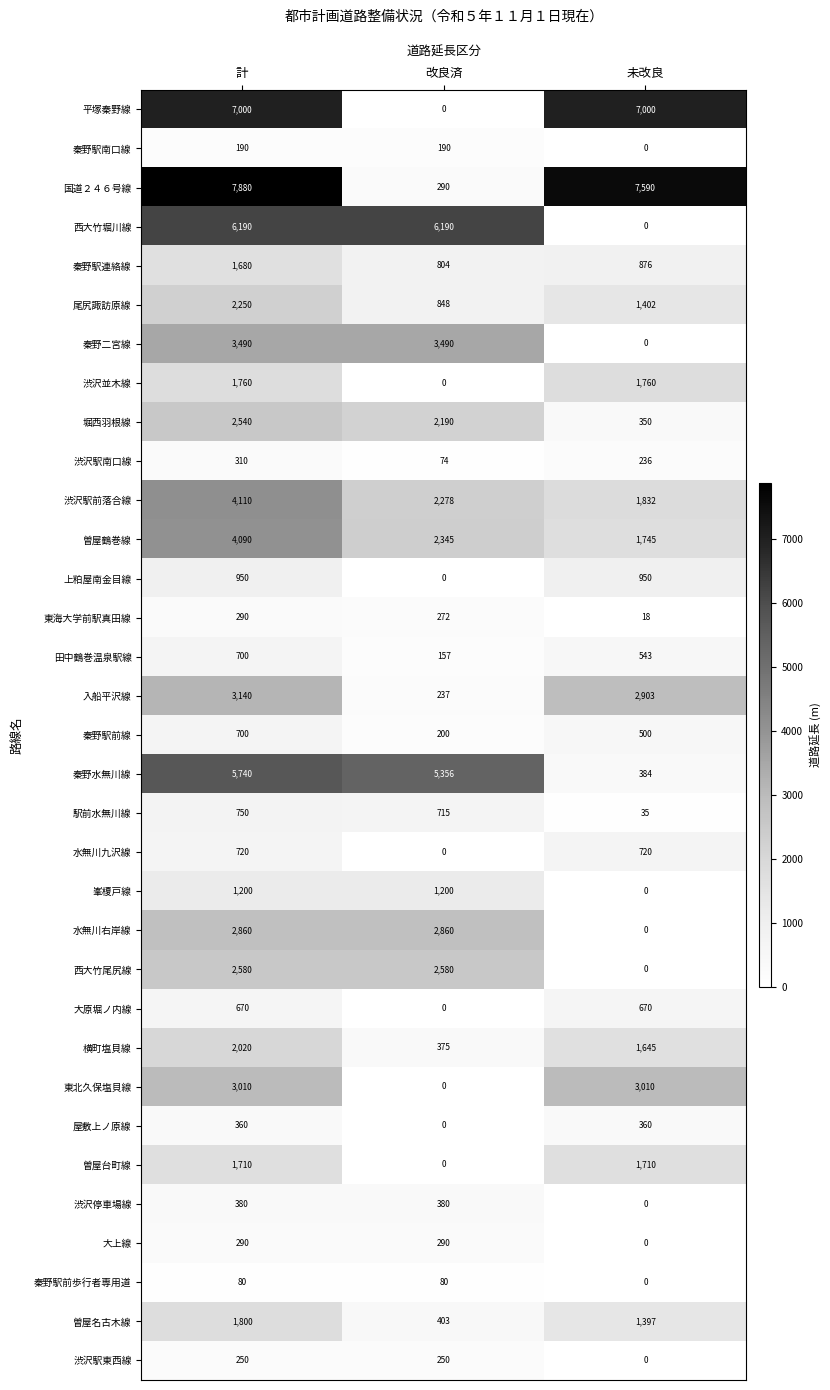

How many values in the 大上線 series are below 290?

1